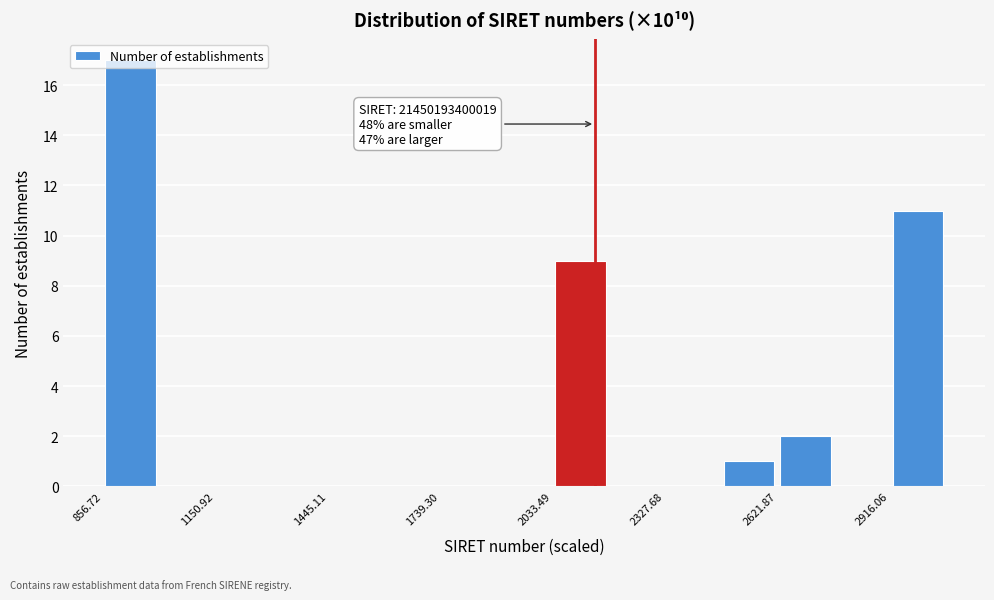

Around what value on the x-axis is the tallest bar? Give the approximate position of its centre, as read against the axis.

950